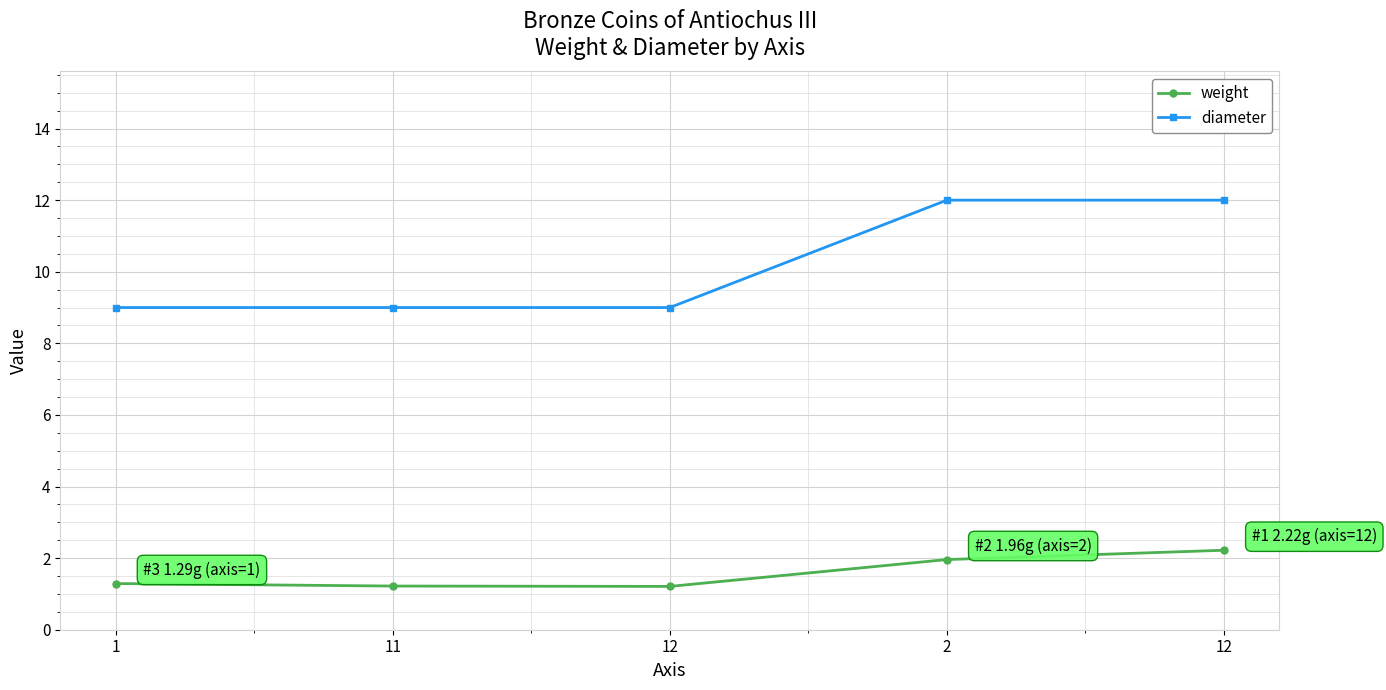

Is this an area chart (filled region under the line)?

No